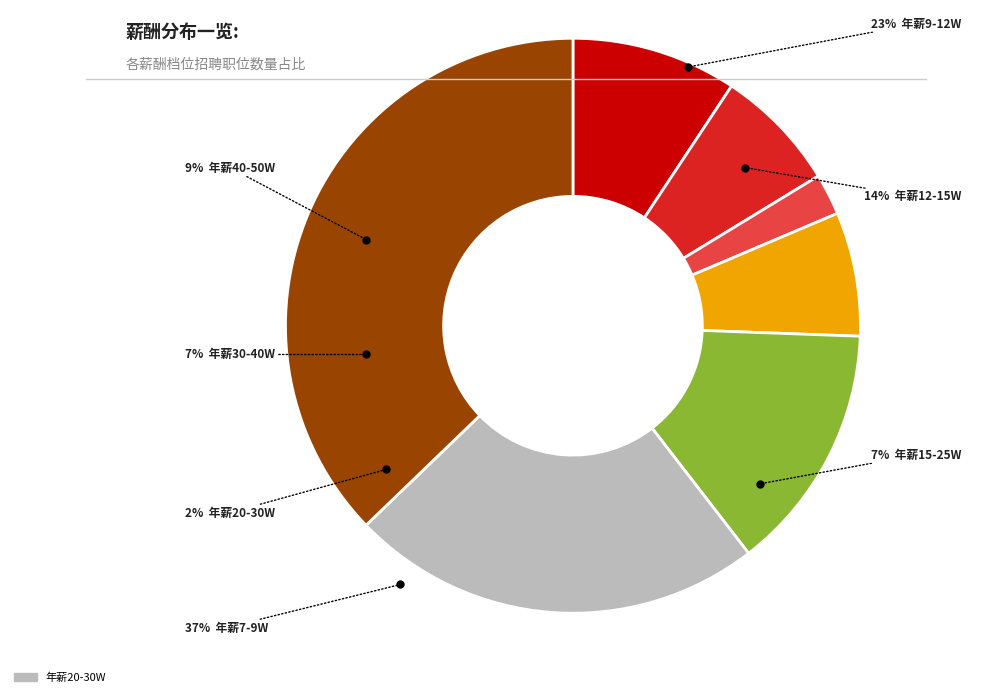

What is the largest slice in the pie chart?

年薪7-9W